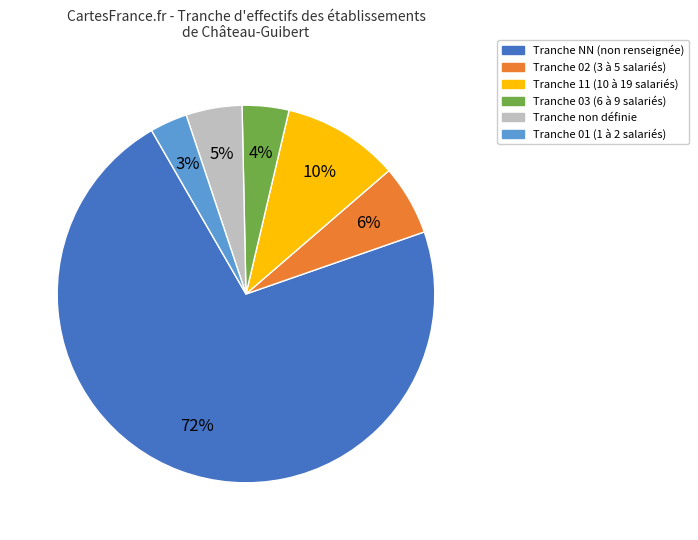

To the nearest percent, what is the difference between the largest and smallest slice percentages?

69%